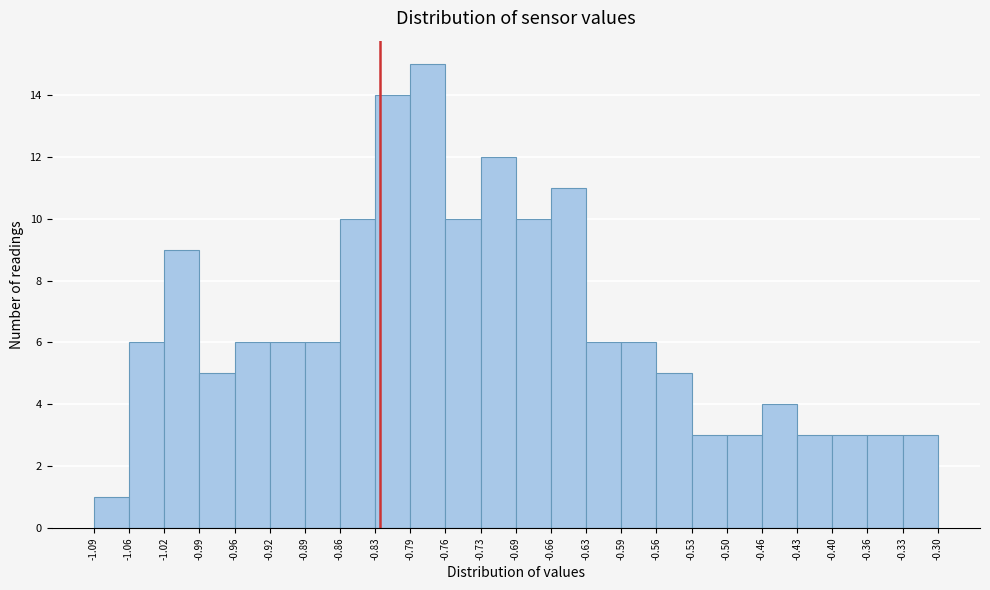

Reading left to right, transcribe this chart: for each bar, give the range it covers on the x-axis and its height. The values are not printed on the chart, so give them approximately, as read against the axis.

-1.09 to -1.06: 1
-1.06 to -1.02: 6
-1.02 to -0.99: 9
-0.99 to -0.96: 5
-0.96 to -0.92: 6
-0.92 to -0.89: 6
-0.89 to -0.86: 6
-0.86 to -0.83: 10
-0.83 to -0.79: 14
-0.79 to -0.76: 15
-0.76 to -0.73: 10
-0.73 to -0.69: 12
-0.69 to -0.66: 10
-0.66 to -0.63: 11
-0.63 to -0.59: 6
-0.59 to -0.56: 6
-0.56 to -0.53: 5
-0.53 to -0.50: 3
-0.50 to -0.46: 3
-0.46 to -0.43: 4
-0.43 to -0.40: 3
-0.40 to -0.36: 3
-0.36 to -0.33: 3
-0.33 to -0.30: 3